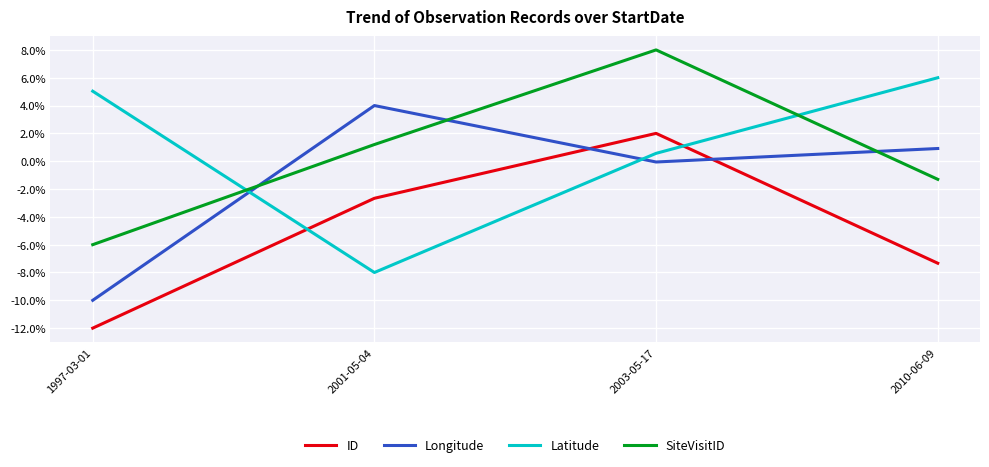

At how many categories does at least one series exceed 0?

4